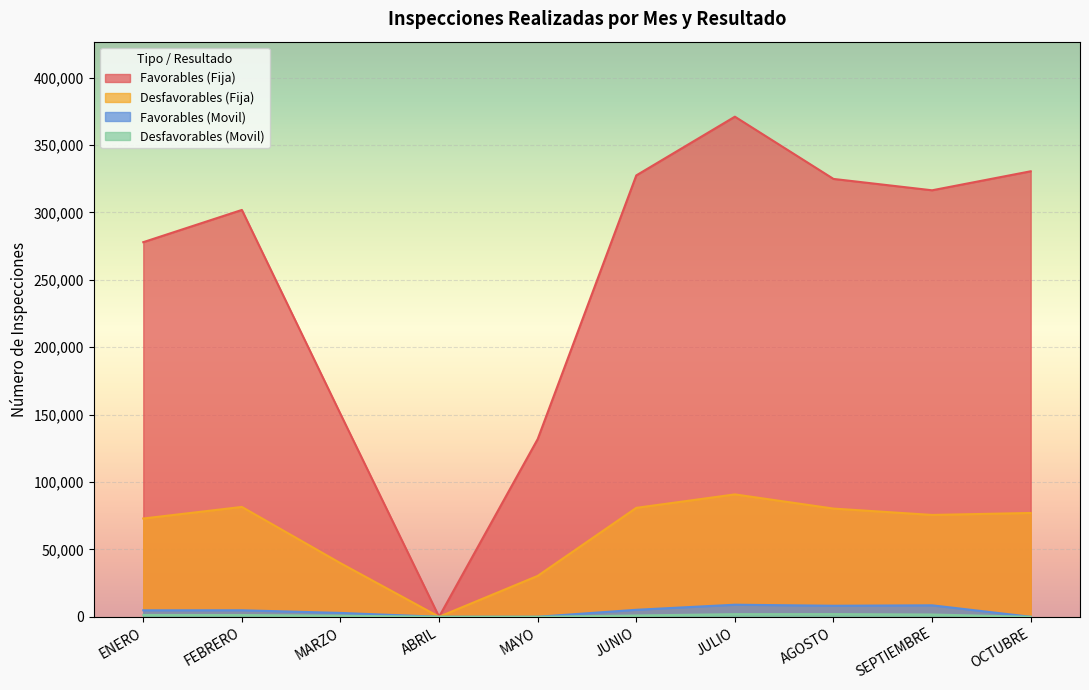

What is the sum of all Desfavorables (Movil) values?

10039